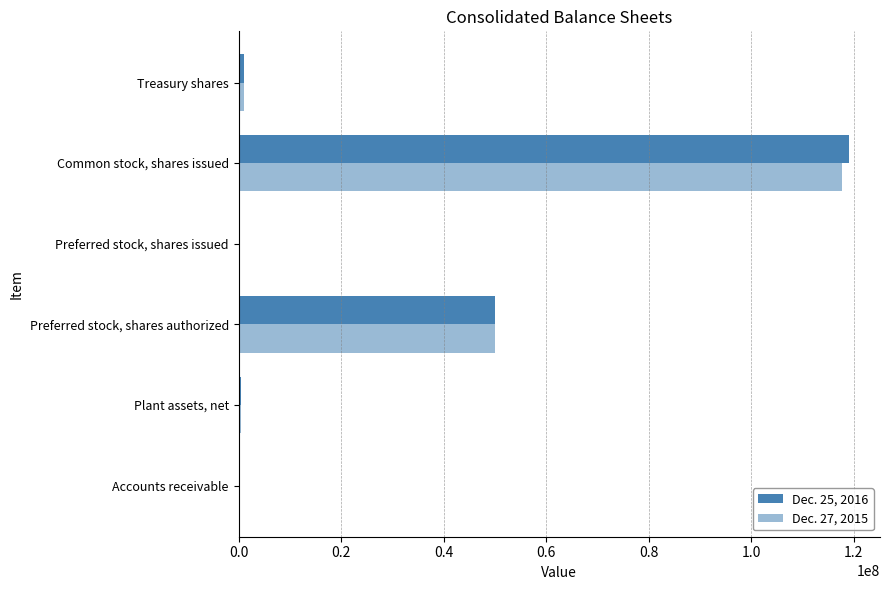

Reading left to right, what are all the values shown in this chart?

Dec. 25, 2016: 12335	491397	50000000	0	119127269	1000000
Dec. 27, 2015: 7902	408294	50000000	0	117619695	1000000